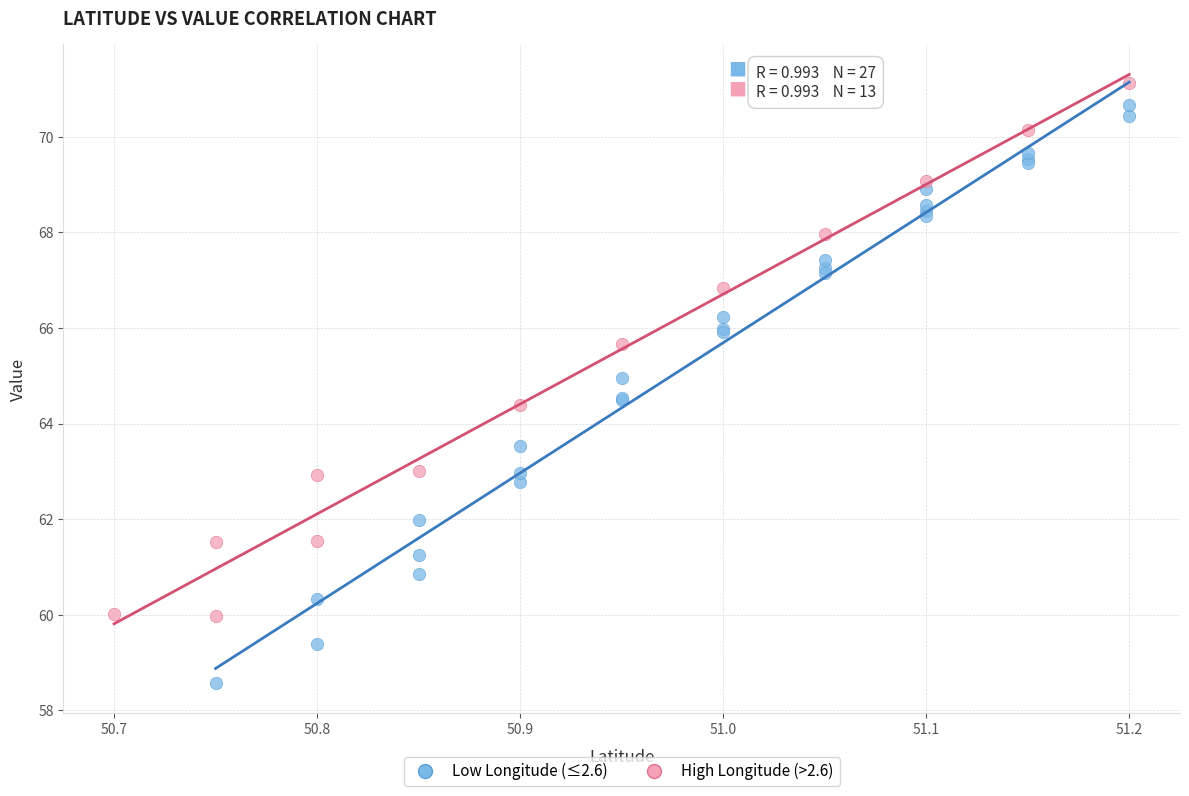

Which series contains the lowest Y value?

Low Longitude (≤2.6)